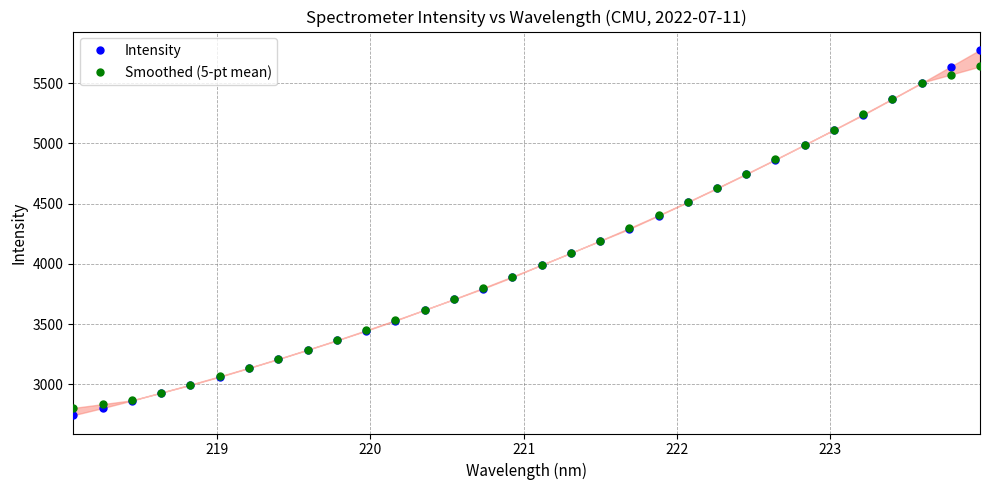

What is the average value of the Intensity series?

4053.1